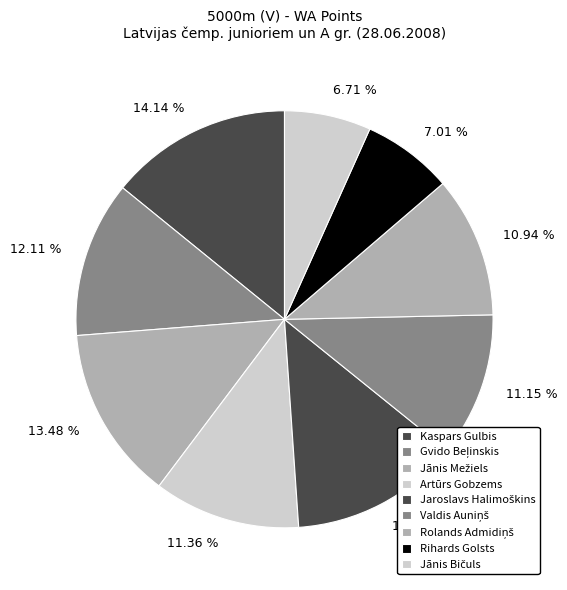

True or false: Artūrs Gobzems accounts for 11% of the total.

True